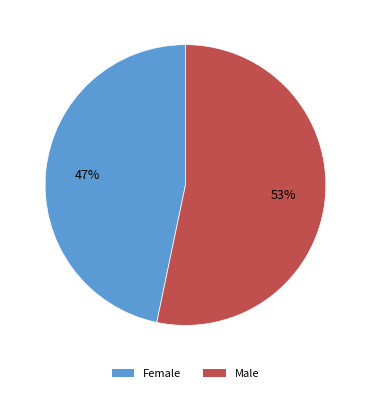

Is there any slice that represents more than half of the pie?

Yes